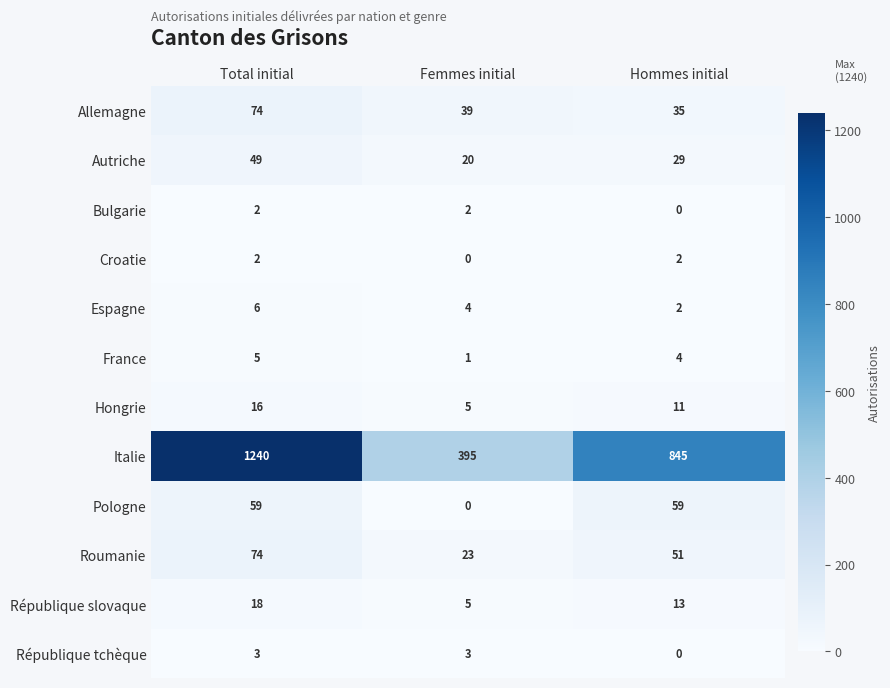

Rank the categories by Roumanie value from lowest to highest.

Femmes initial, Hommes initial, Total initial